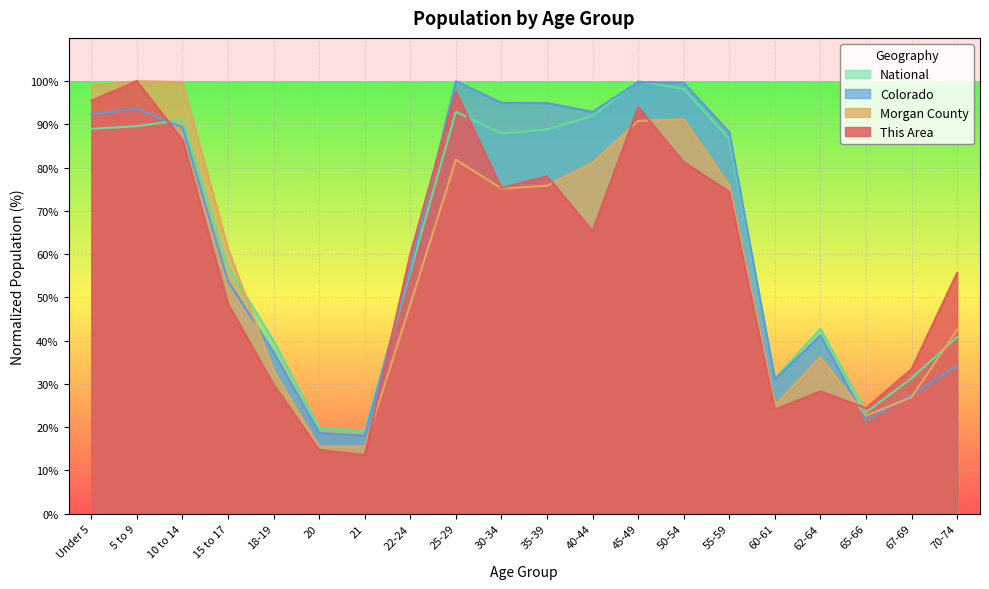

What is the difference between the second highest and minimum values in the This Area series?

84.0